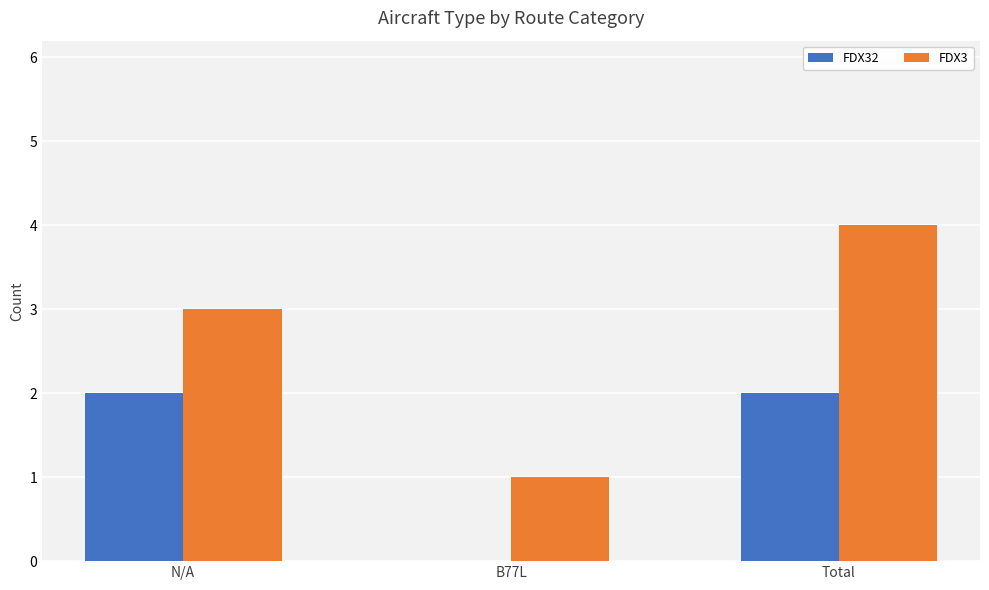

True or false: FDX3 has a value of 1 at Total.

False